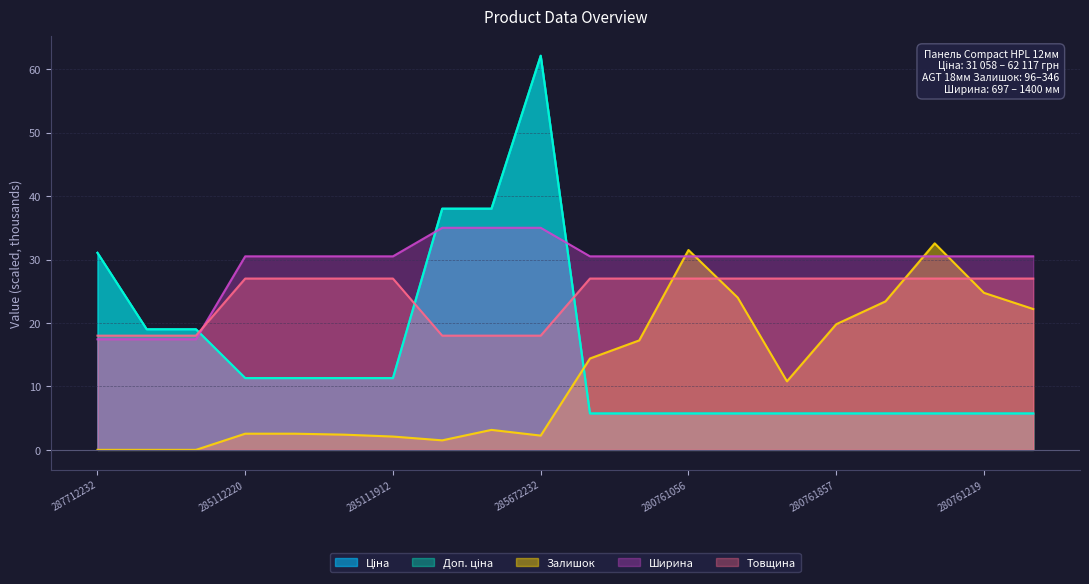

What is the spread (max minus min) of values at 285112217?

27.9